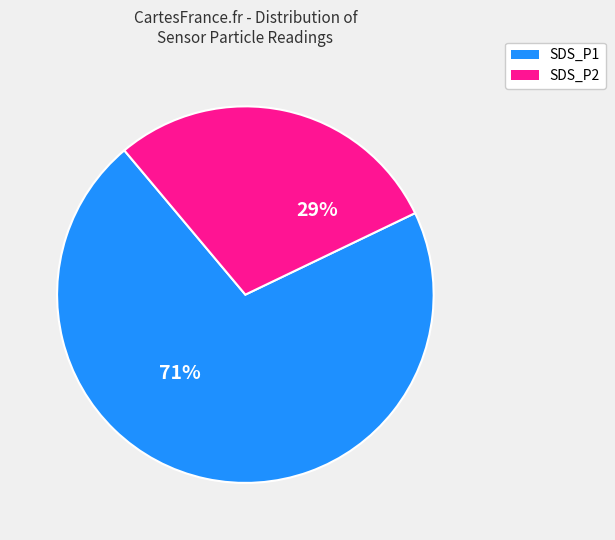

To the nearest percent, what is the average slice percentage?

50%